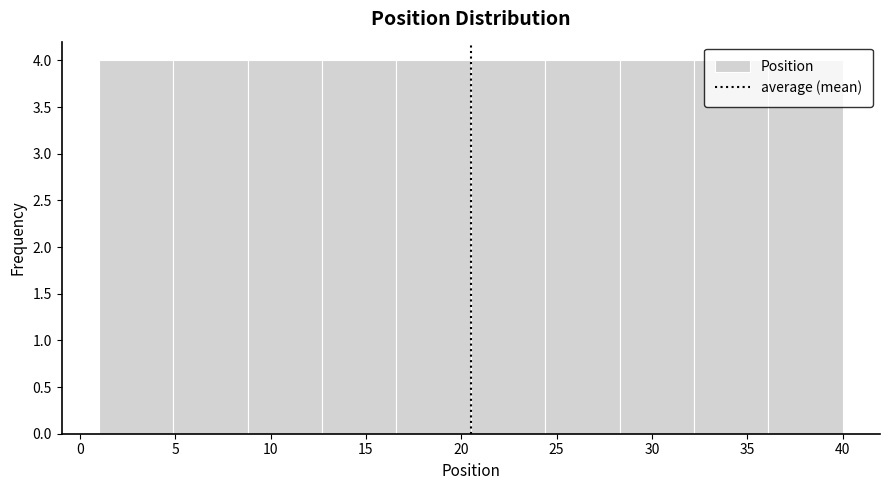

Reading left to right, list every bar in this chart as the range it spans on the x-axis followed by its height. Neither the bar edges nor the heights are printed on the chart, so give them approximately, as read against the axes.

1.0 to 4.9: 4
4.9 to 8.8: 4
8.8 to 12.7: 4
12.7 to 16.6: 4
16.6 to 20.5: 4
20.5 to 24.4: 4
24.4 to 28.3: 4
28.3 to 32.2: 4
32.2 to 36.1: 4
36.1 to 40.0: 4